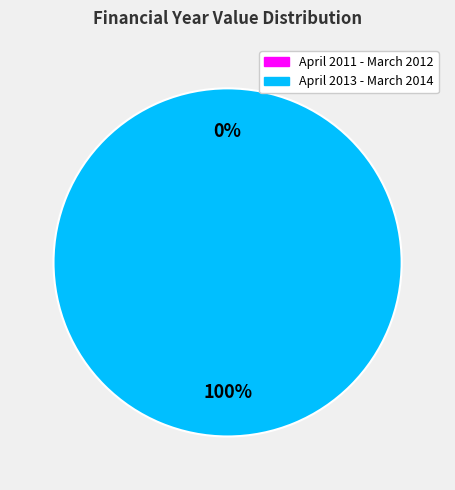

How many slices are in this pie chart?

2